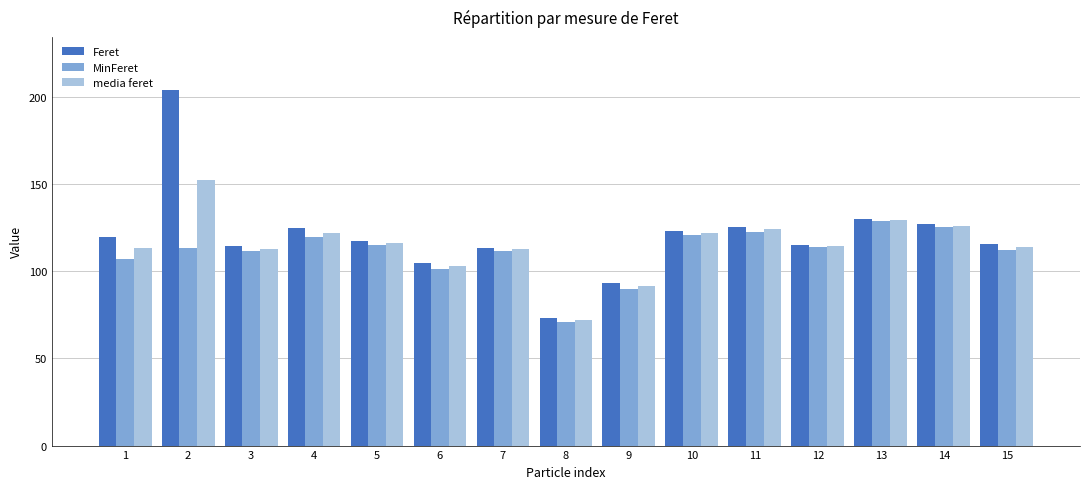

What is the difference between the highest and lowest values at 5?

2.4